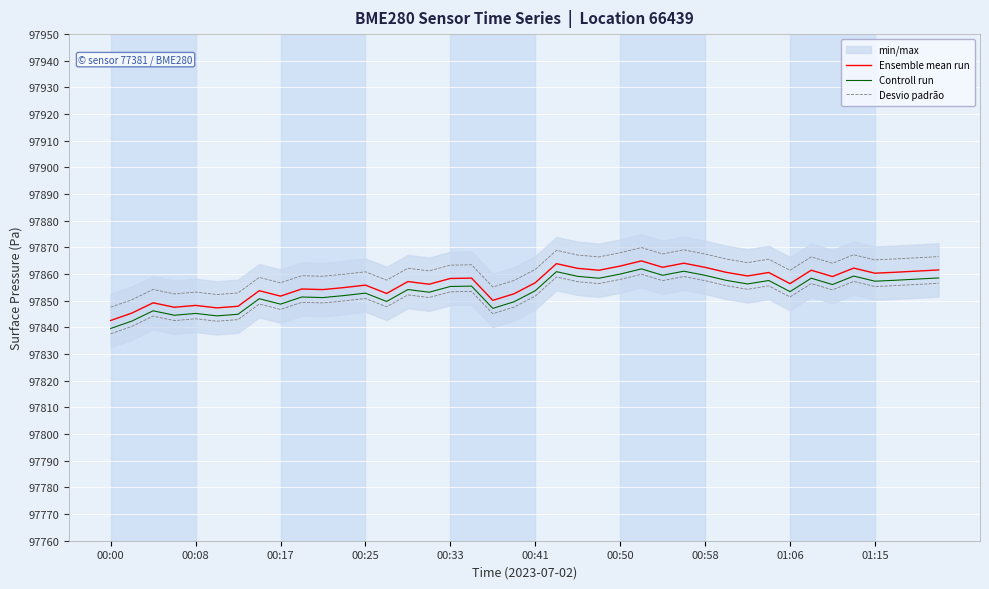

How many series are shown in this chart?

3